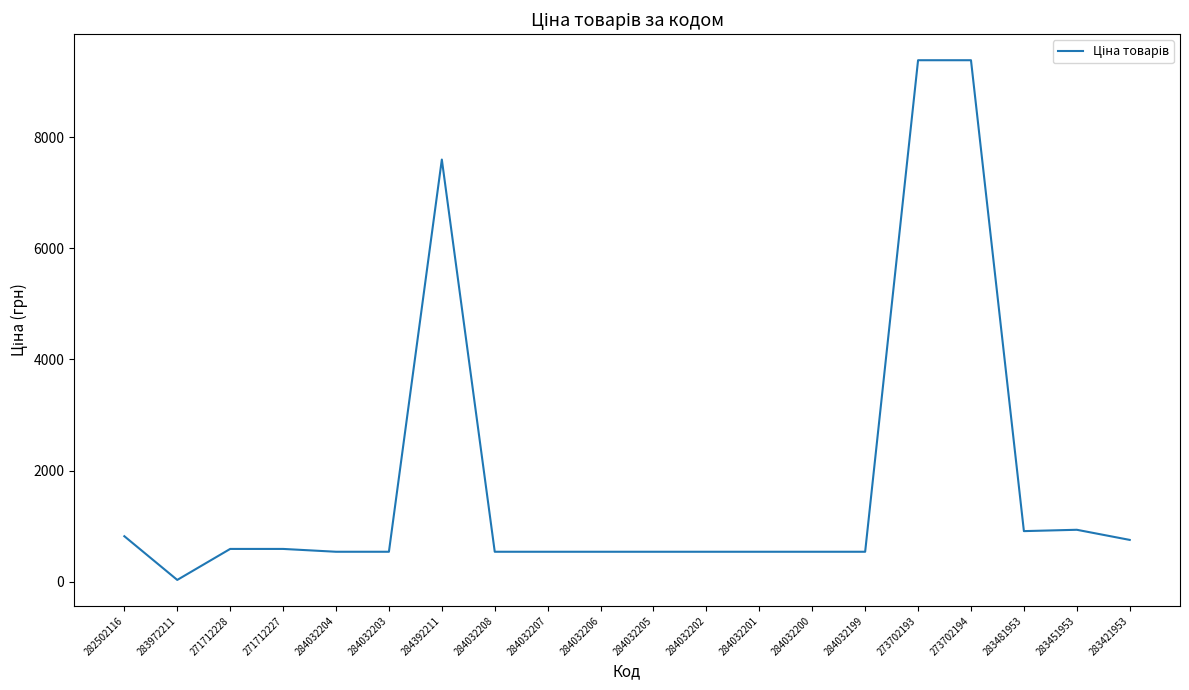

What is the change in value from 271712227 to 273702193?

+8794.0